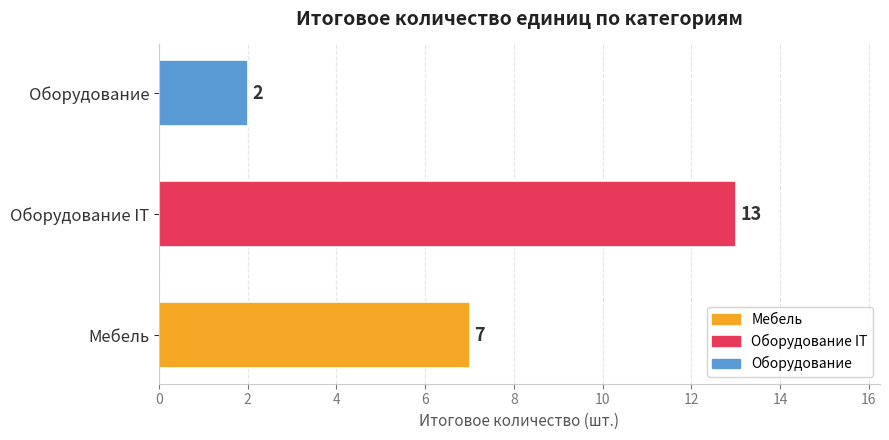

Reading bottom to top, extract all data points from this chart.

Мебель=7	Оборудование IT=13	Оборудование=2